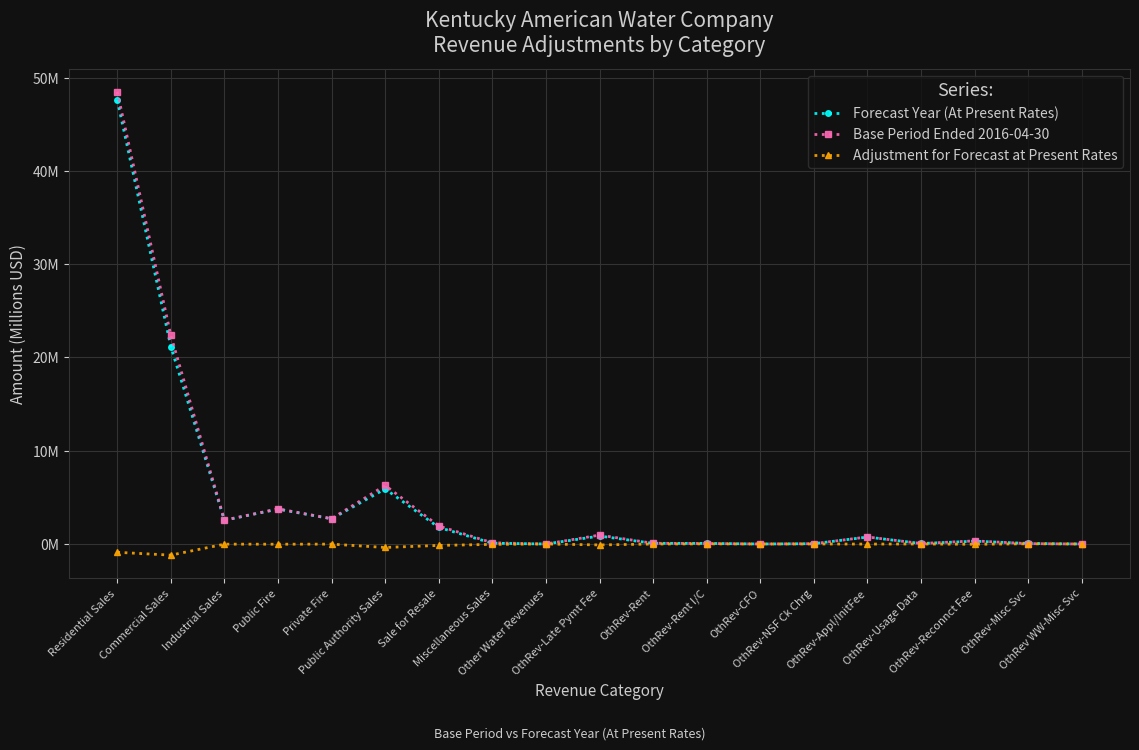

Does the chart have visible grid lines?

Yes